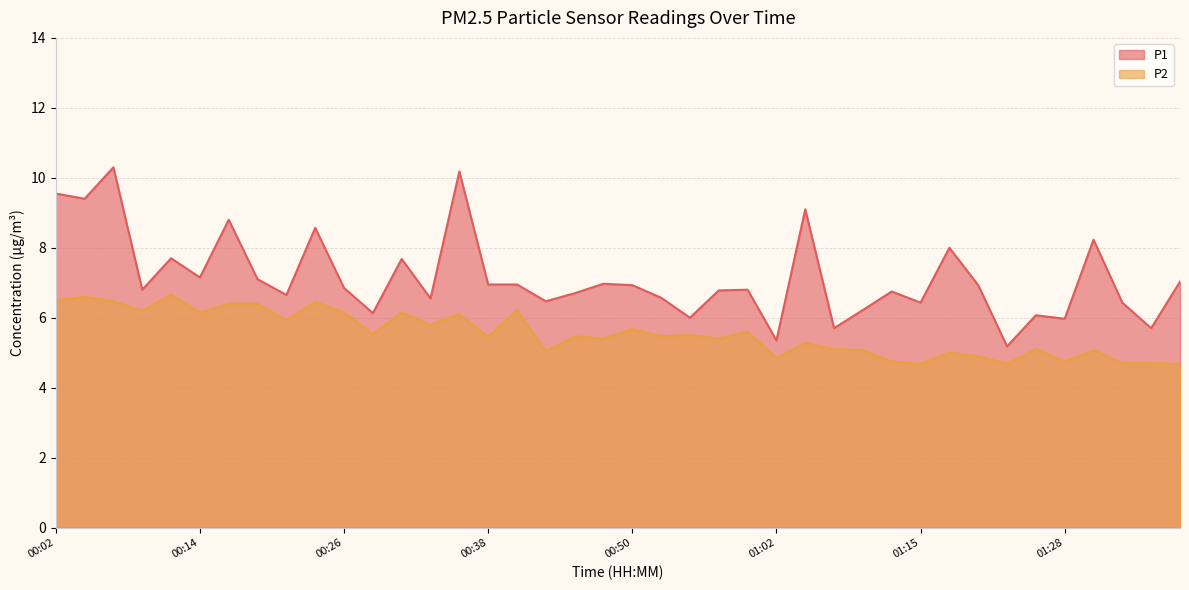

What is the label of the 37th point from the left?

01:30